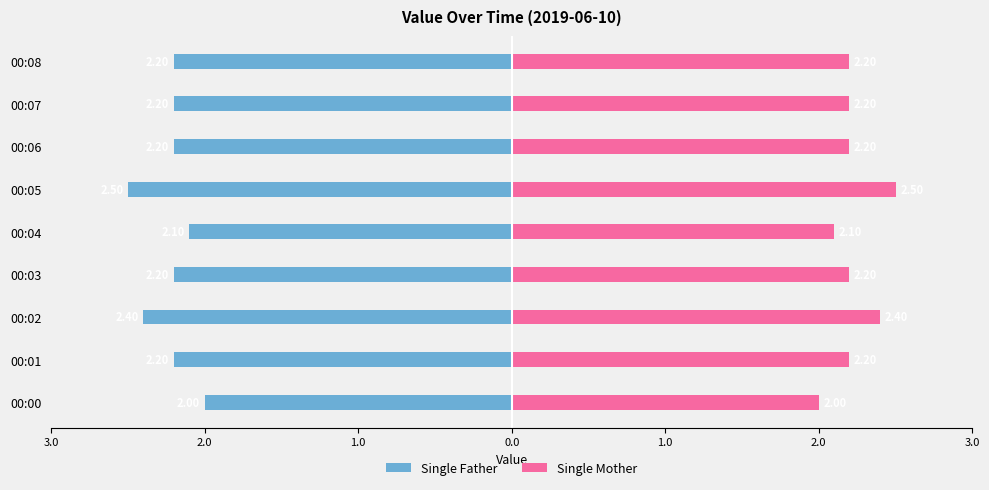

The Single Mother series shows 0.5 at 00:08. True or false?

False